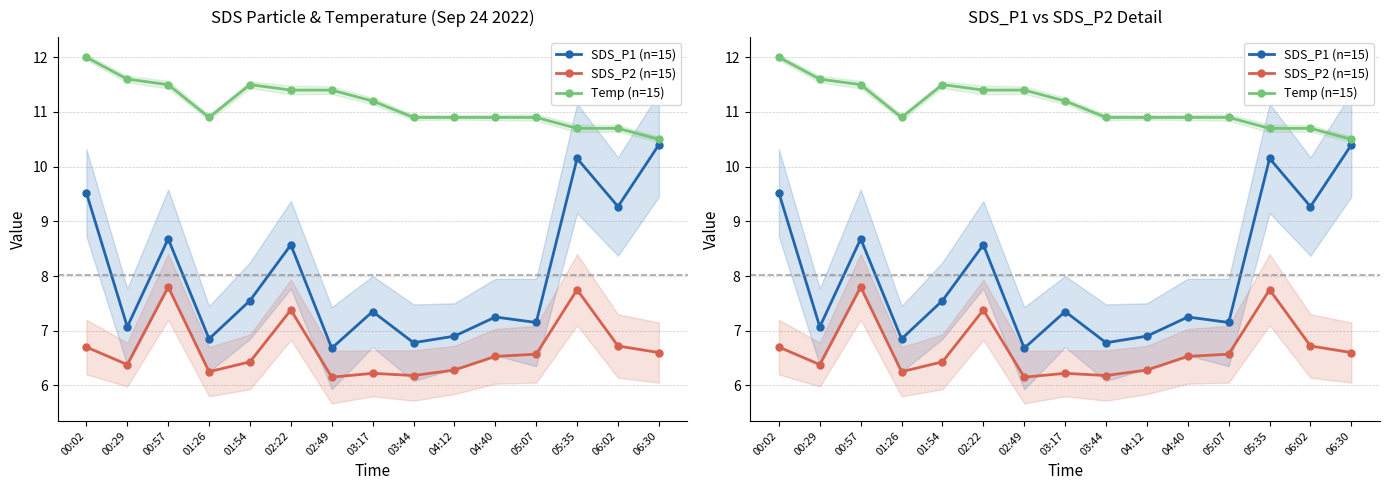

At which label does Temp (n=15) reach its minimum?

06:30